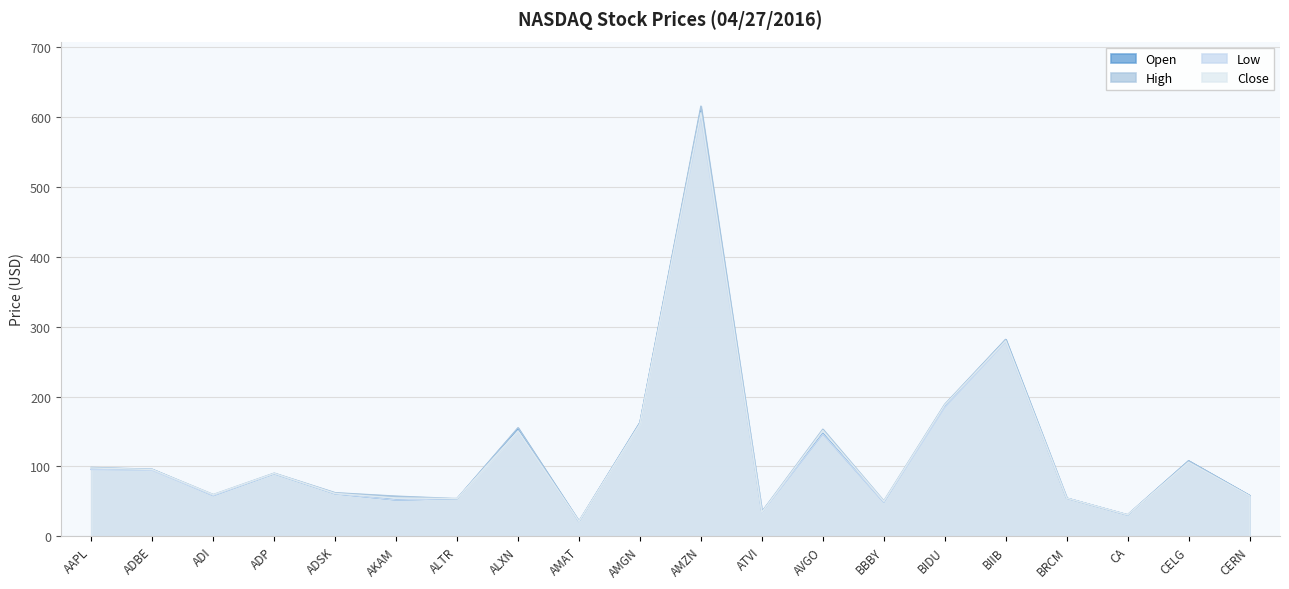

How many interior local peaks does the Close series have?

6